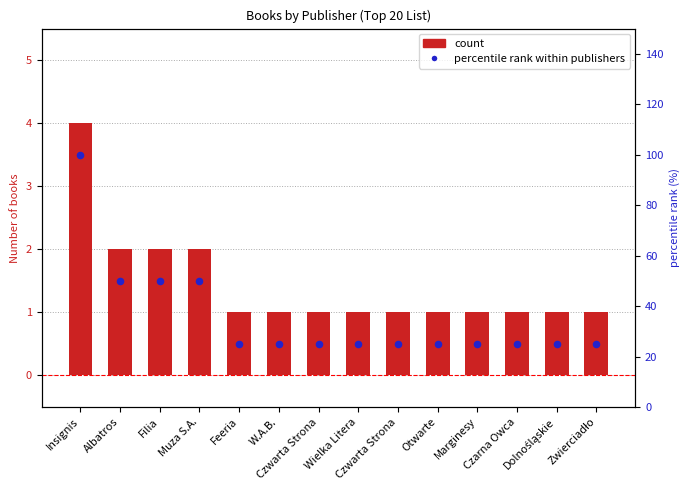

What are all the series names shown in the legend?

count, percentile rank within publishers